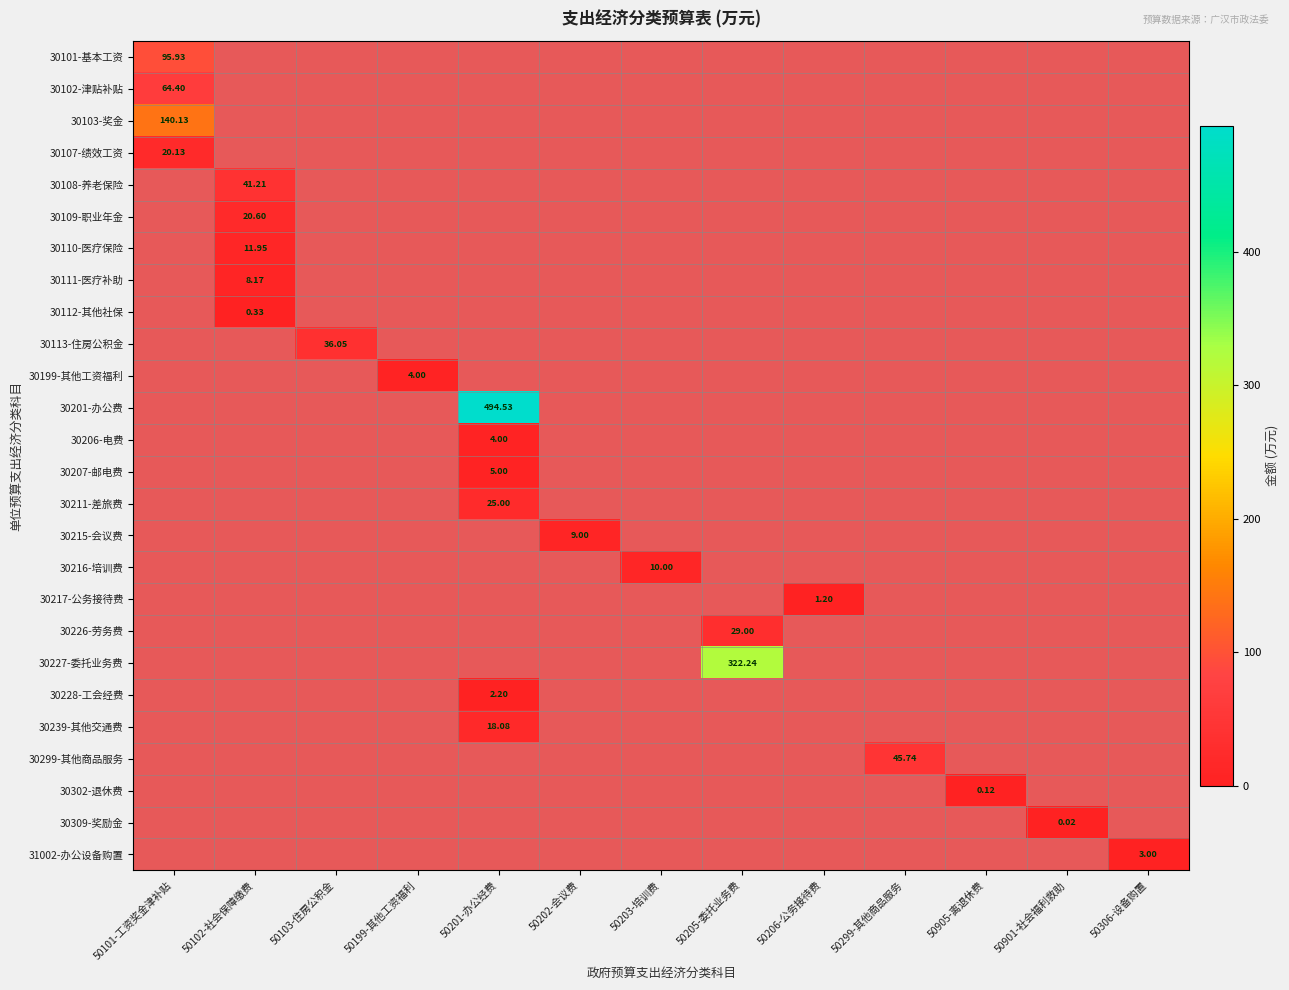

How many distinct data groups are displayed?

26